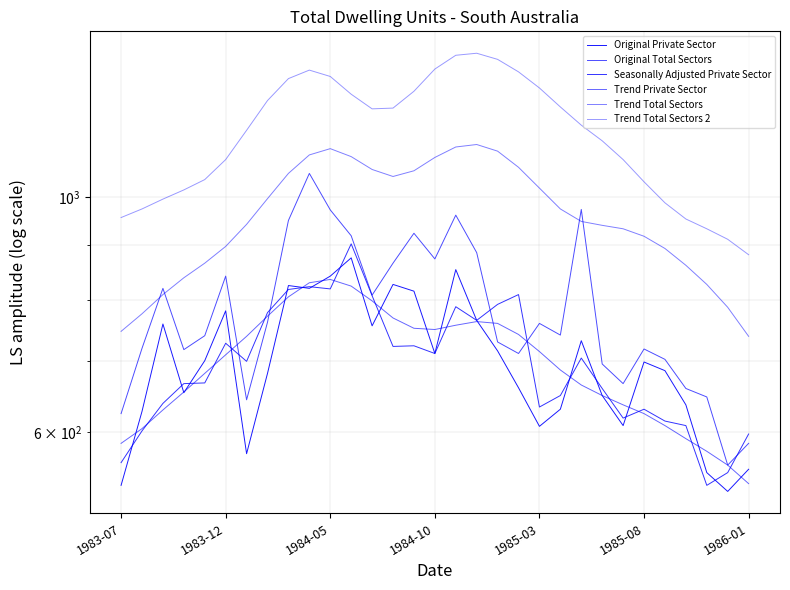

How many categories are shown in the chart?

31